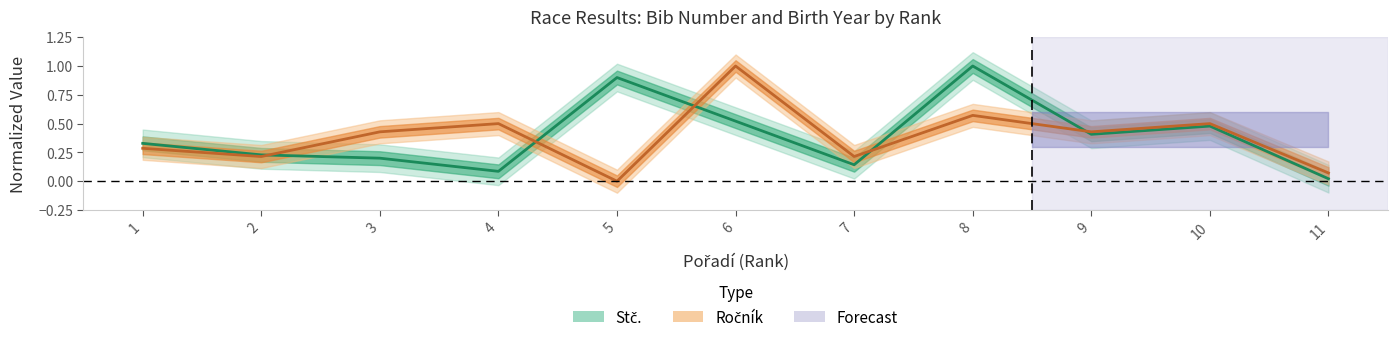

At 3, list the series in order from smallest to largest.

Stč., Ročník